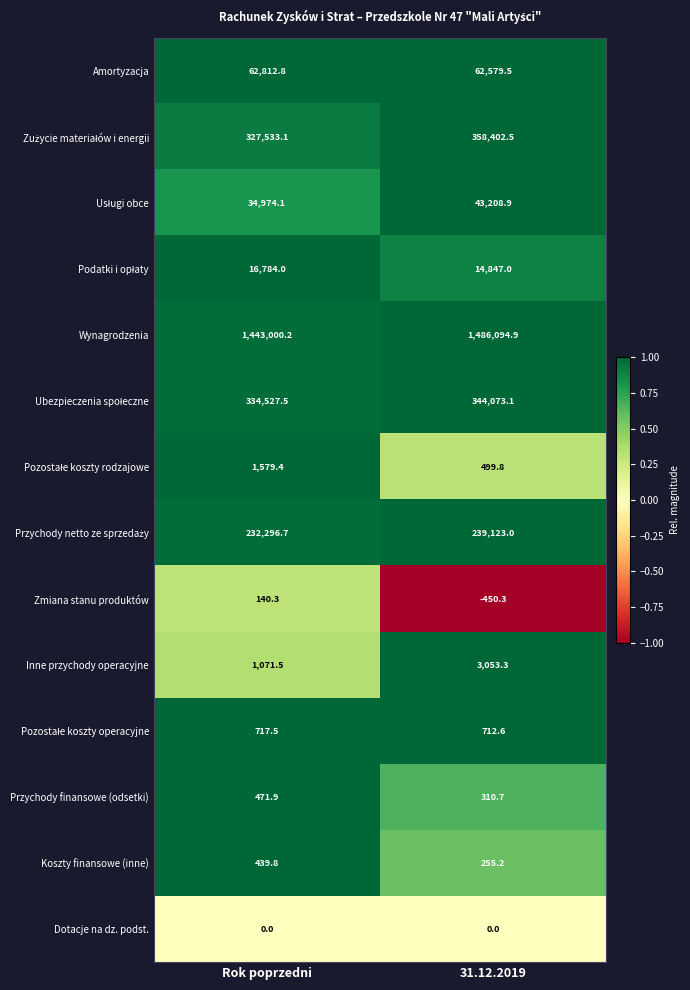

What value does the Inne przychody operacyjne series have at Rok poprzedni?

1071.5